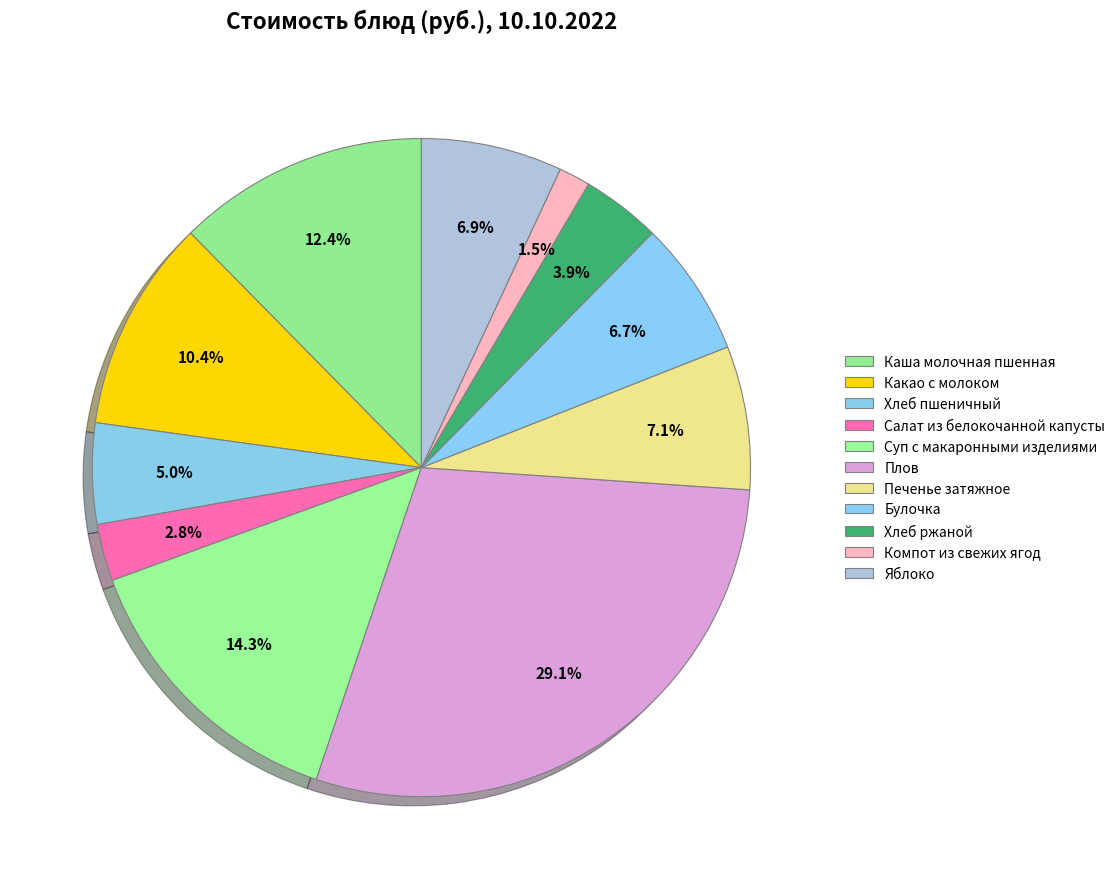

How many segments does this pie chart have?

11